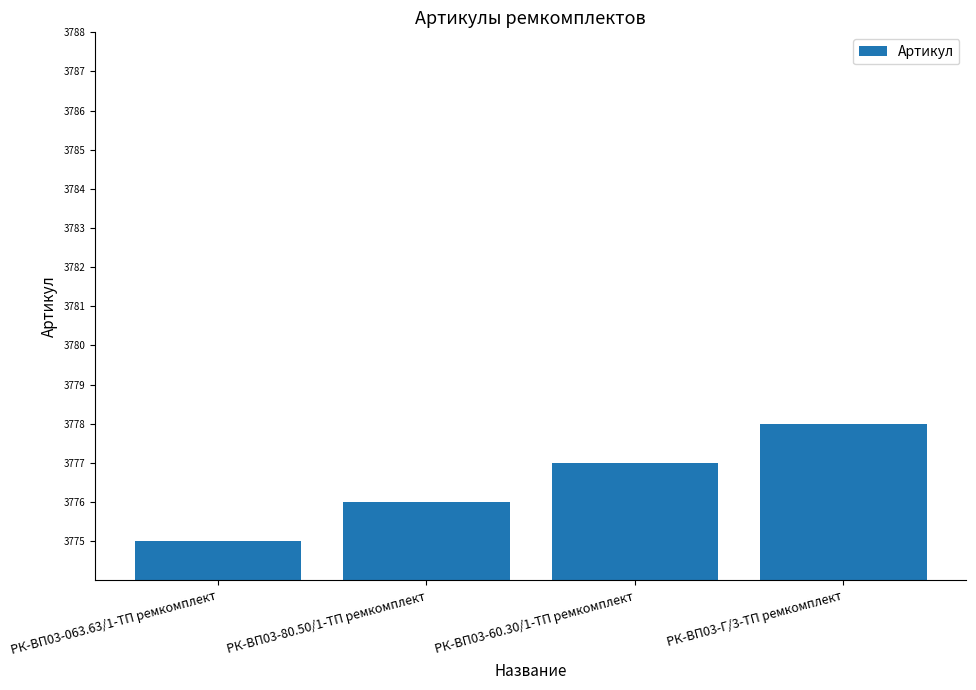

What is the label of the 3rd bar from the right?

РК-ВП03-80.50/1-ТП ремкомплект